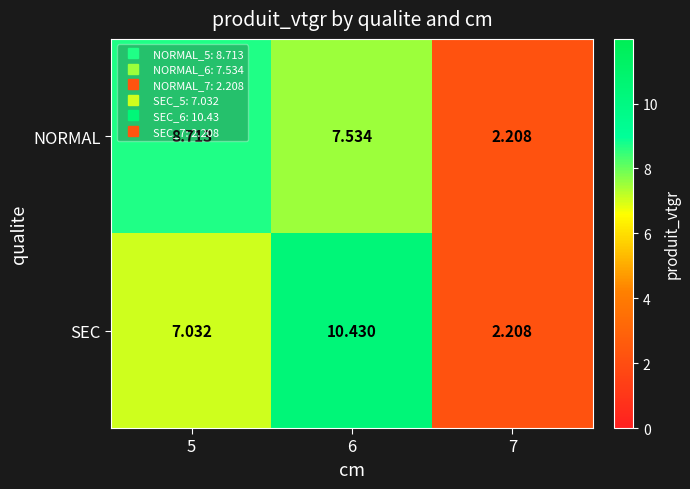

What is the maximum value shown in the chart?

10.4